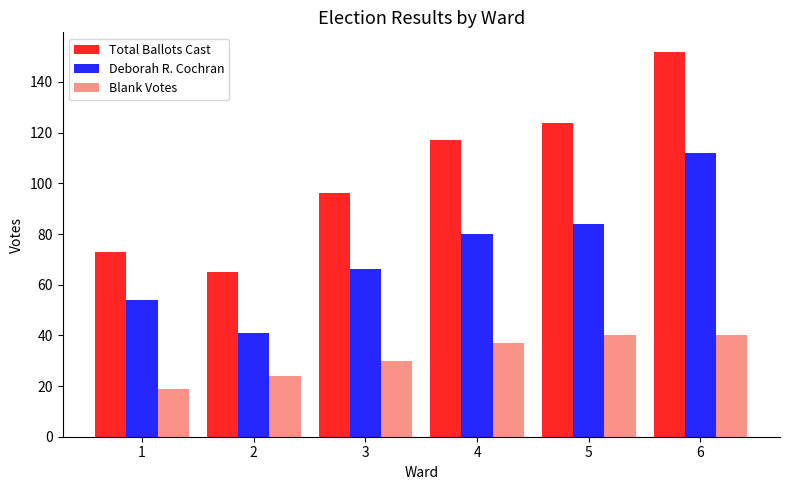

At how many categories does at least one series exceed 83?

4